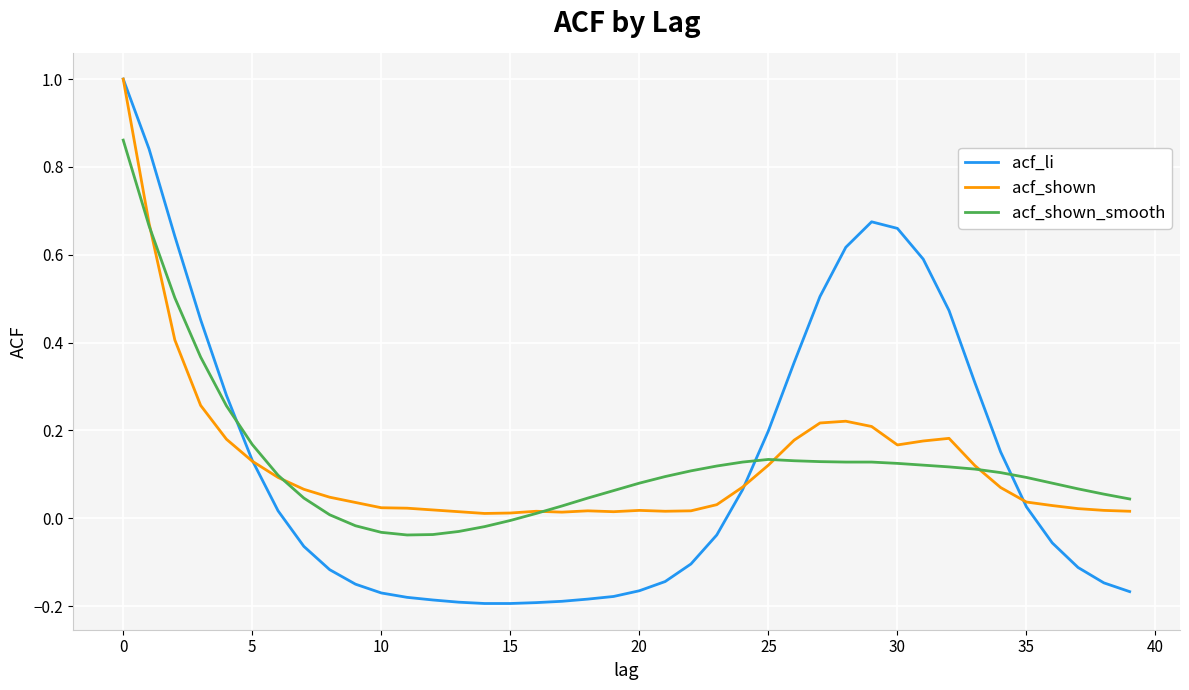

In acf_li, how many points are higher than both neighbors (excluding endpoints)?

1